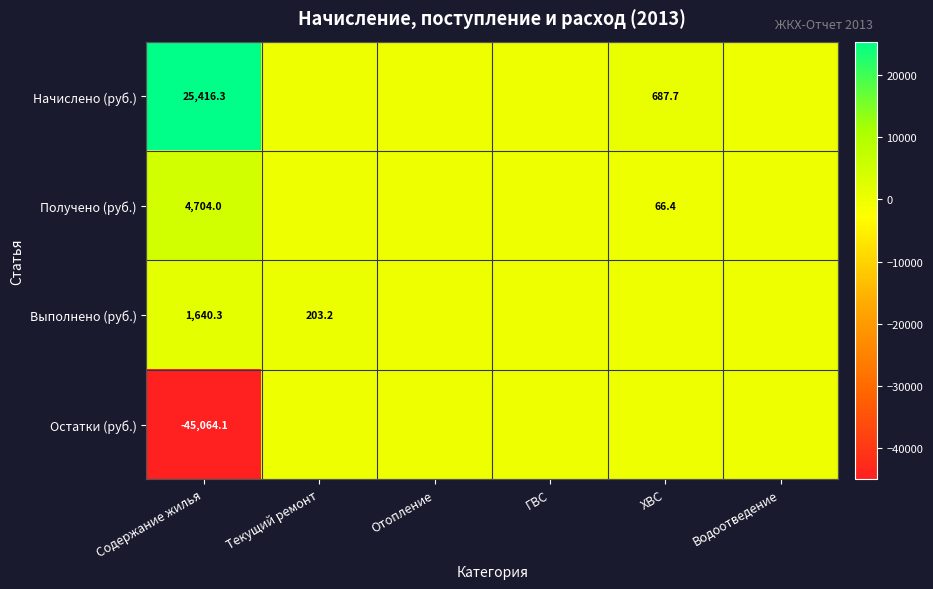

The value of Начислено (руб.) at Содержание жилья is 9150.5. True or false?

False